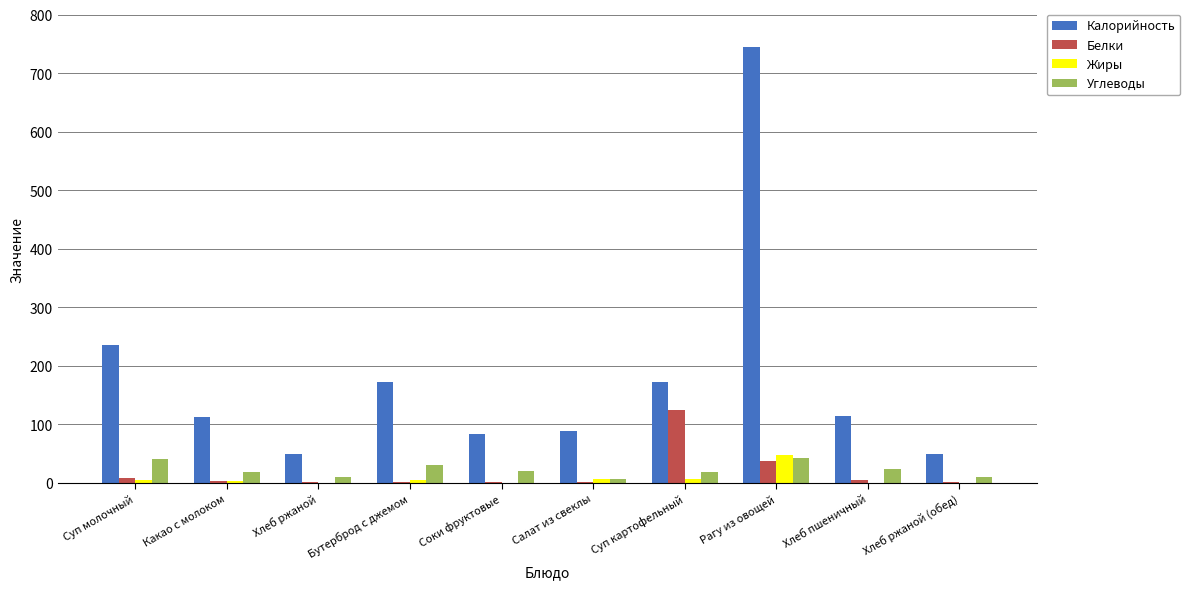

At which category is the sum across all series the highest?

Рагу из овощей